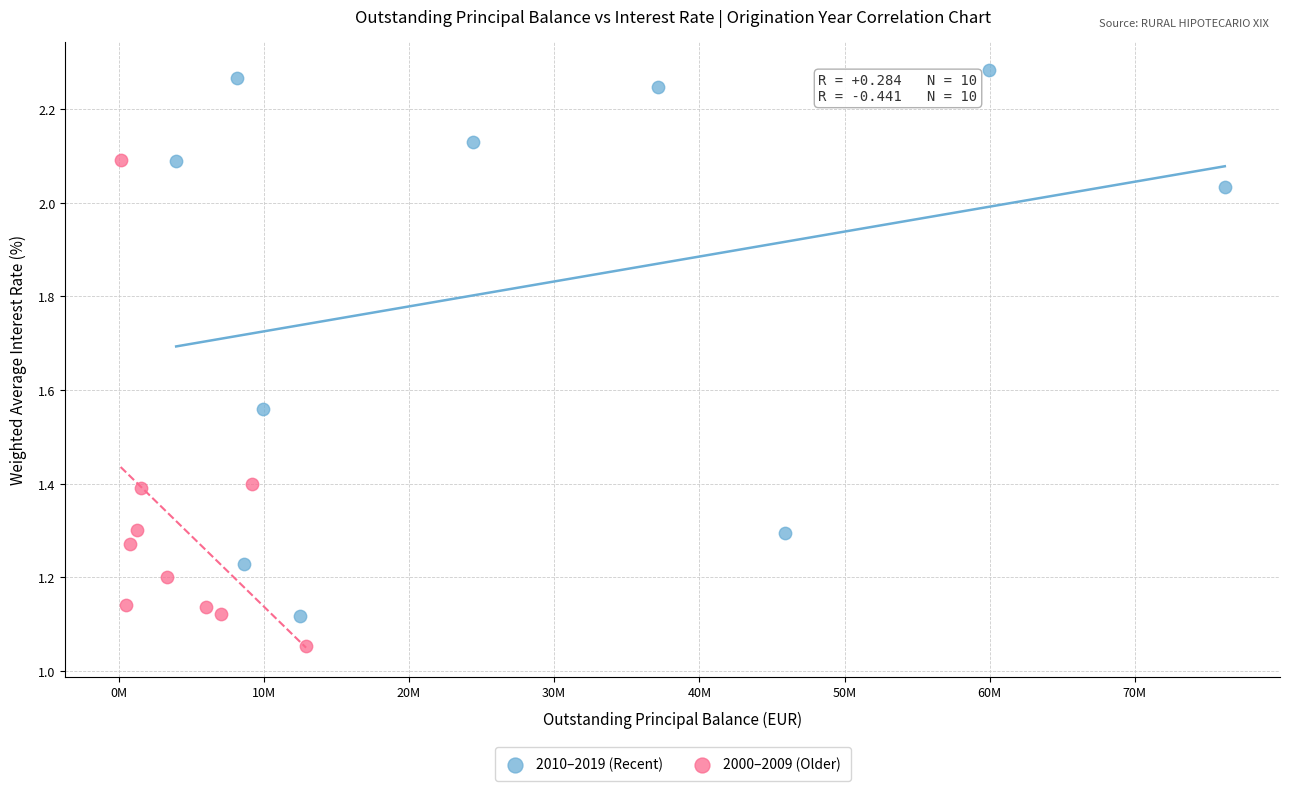

What are all the series names shown in the legend?

2010–2019 (Recent), 2000–2009 (Older)